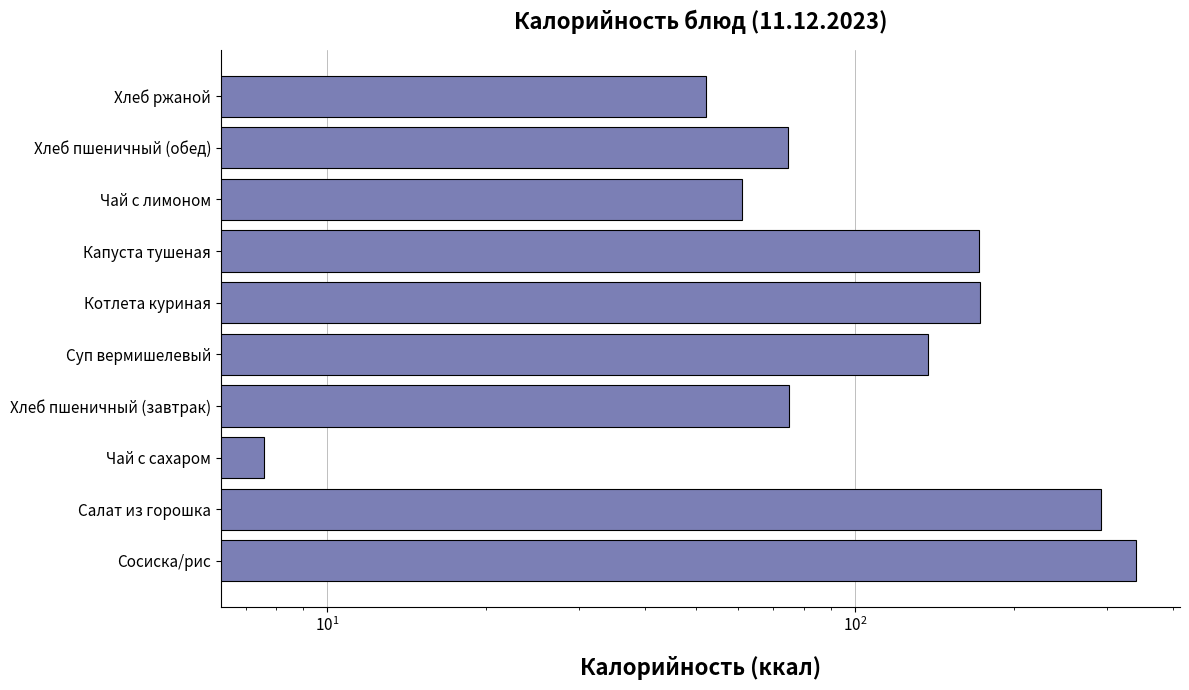

What is the value of the 8th bar from the left?

61.1